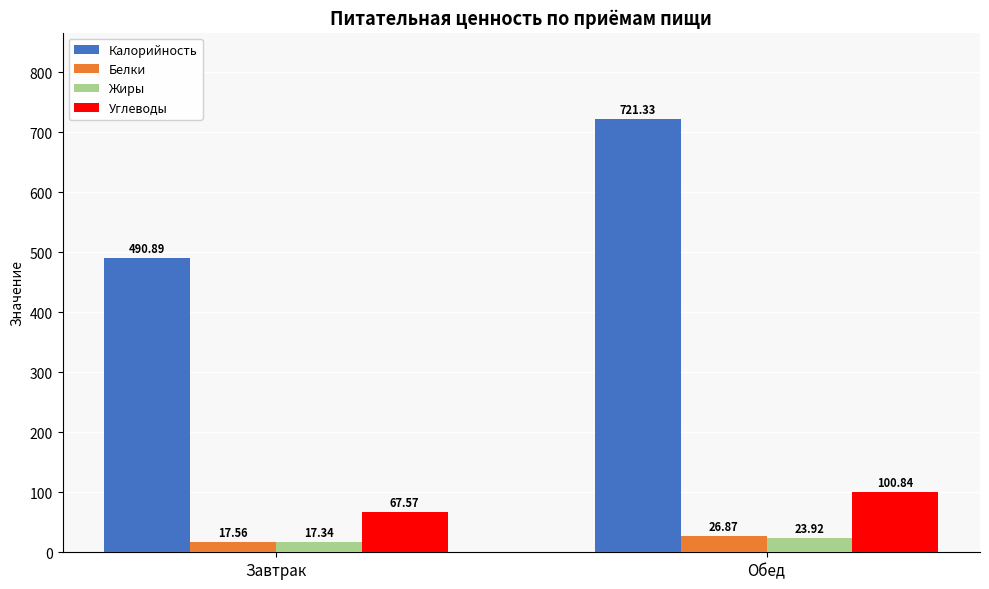

At which category is the sum across all series the highest?

Обед